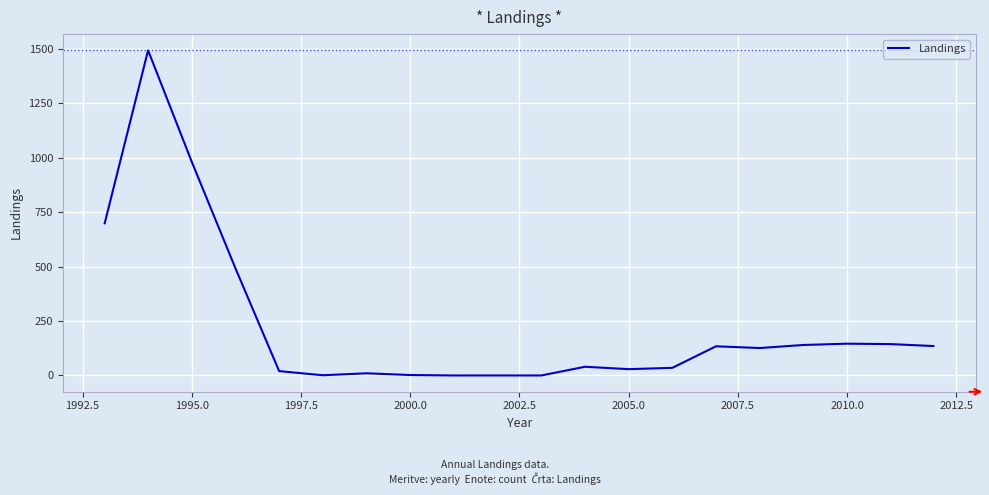

How many lines are shown in the chart?

1